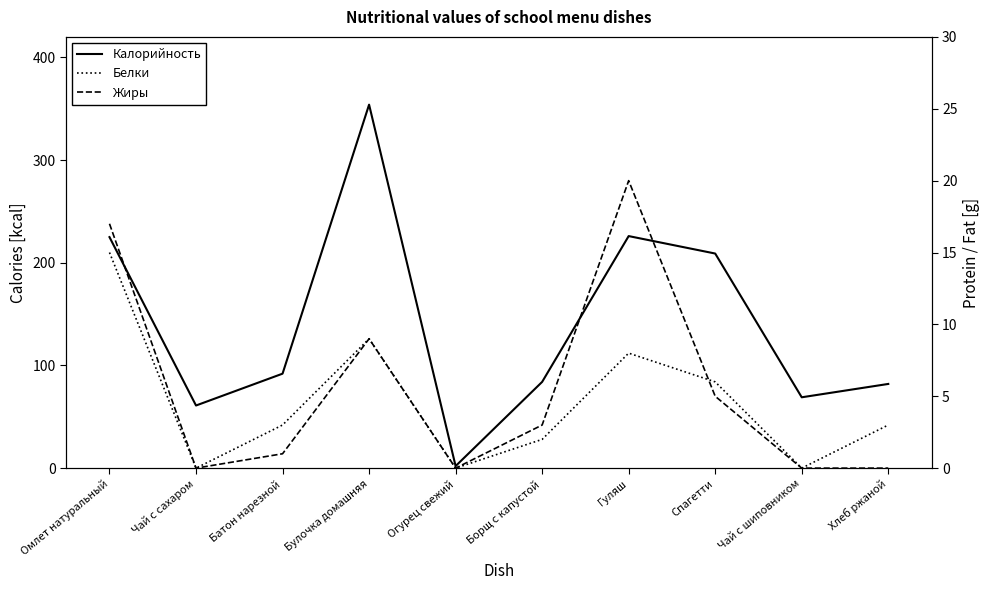

True or false: Калорийность and Белки cross at least once.

False